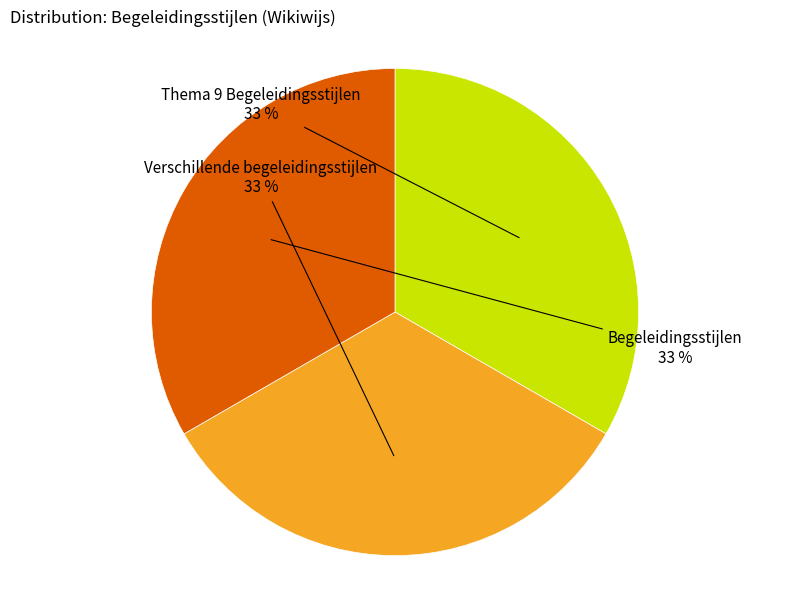

Does any single category account for the majority?

No